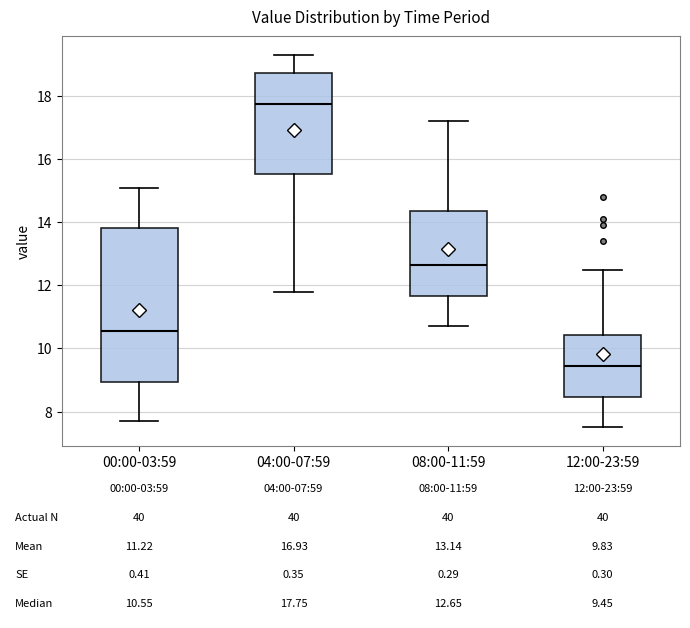

Which box is the tallest, from its lower edge to its upper edge?

00:00-03:59